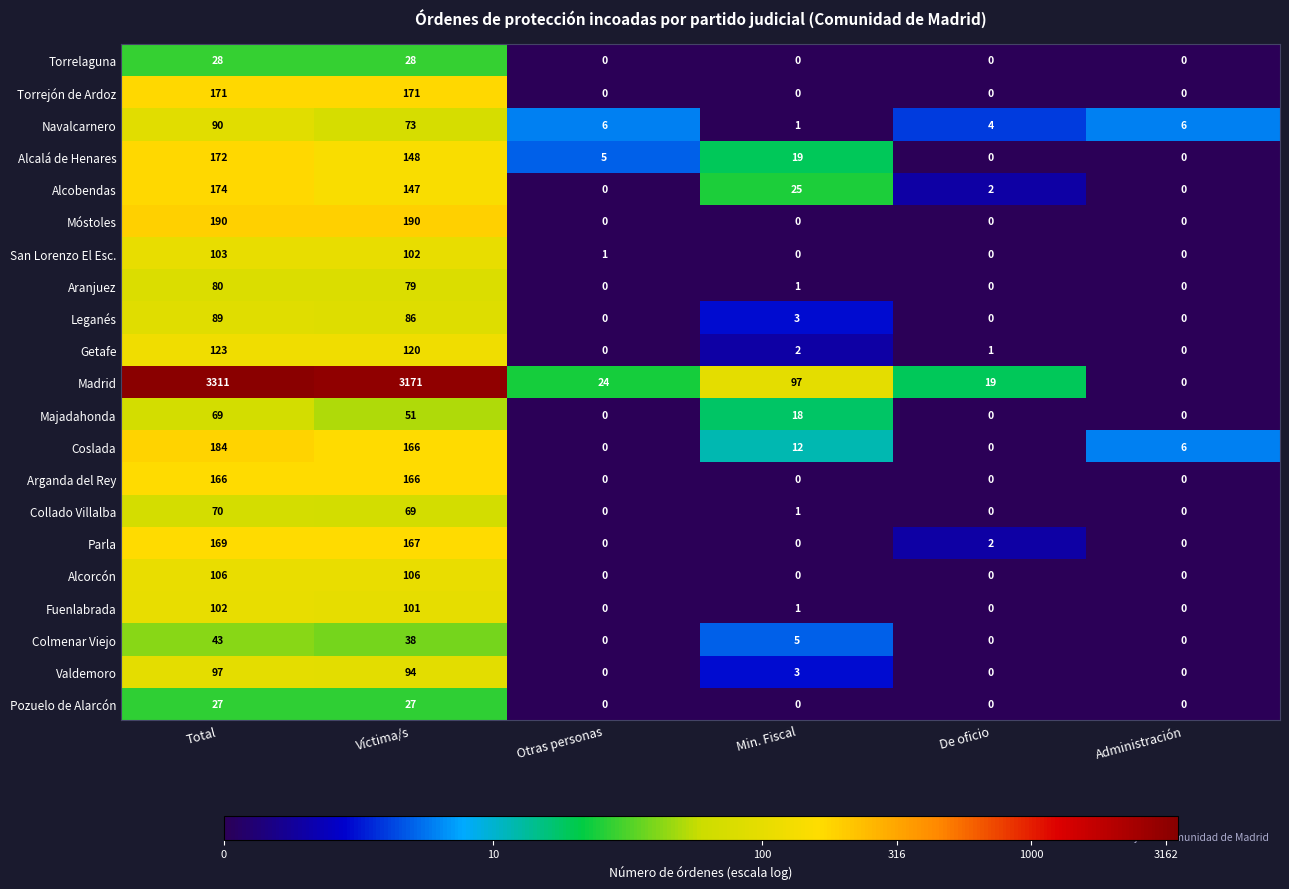

At which label does Majadahonda first exceed 18?

Total